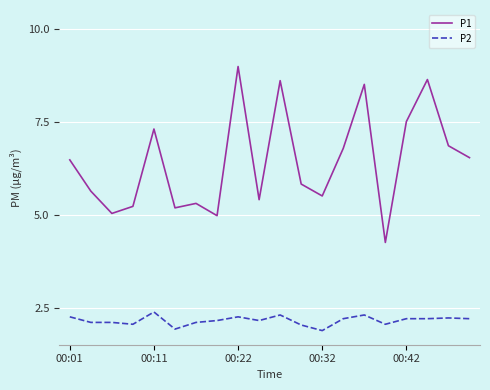

What is the difference between the second highest and second lowest values in the P2 series?

0.4